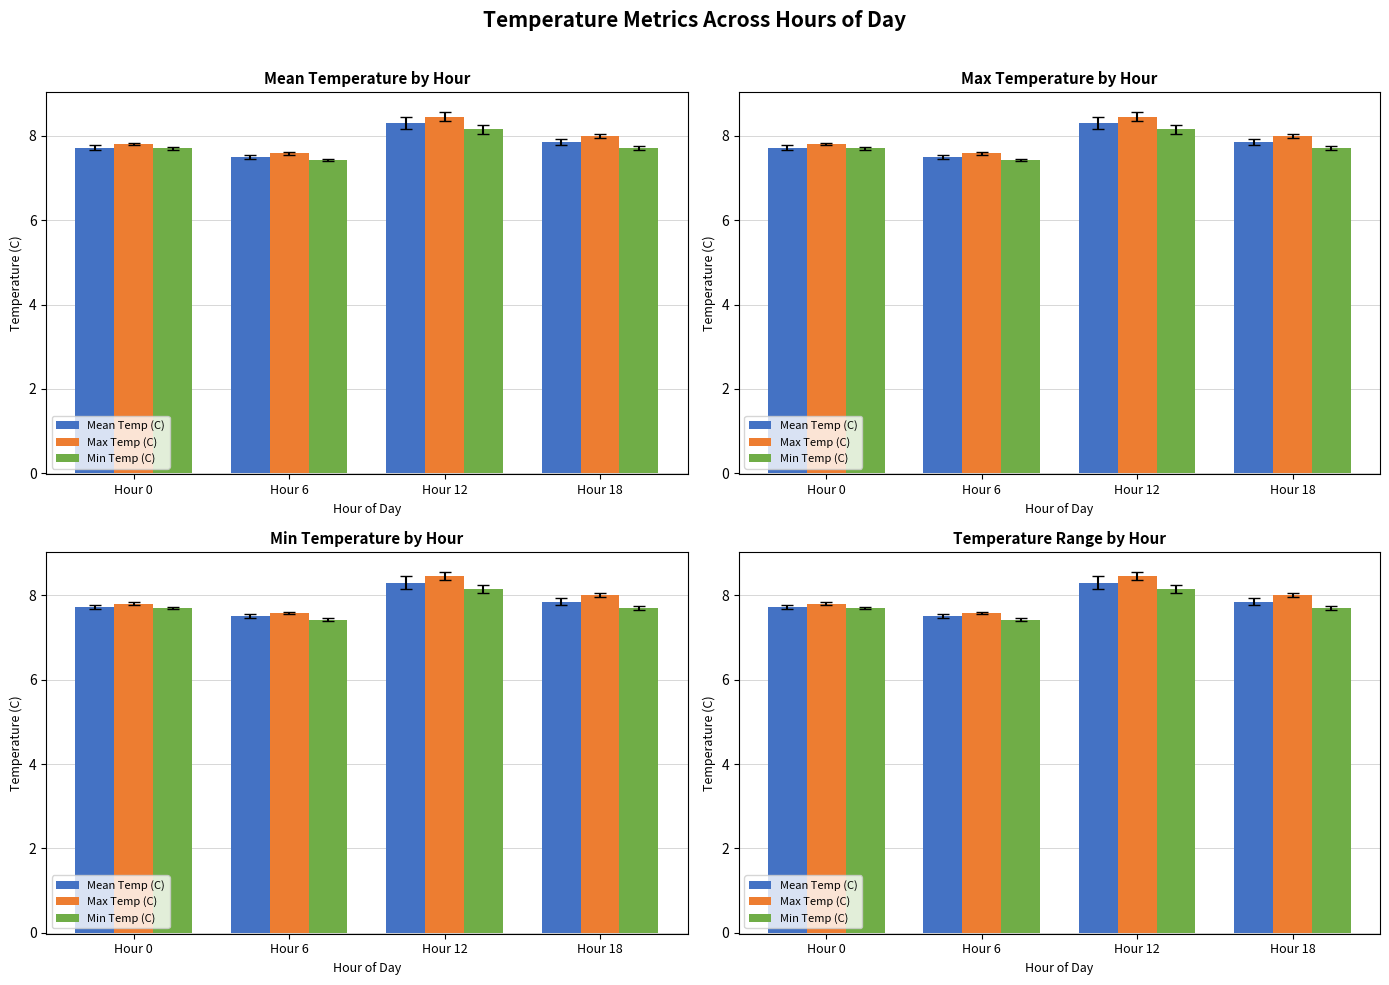

Rank the series at Hour 0 from lowest to highest value.

Min Temp (C), Mean Temp (C), Max Temp (C)